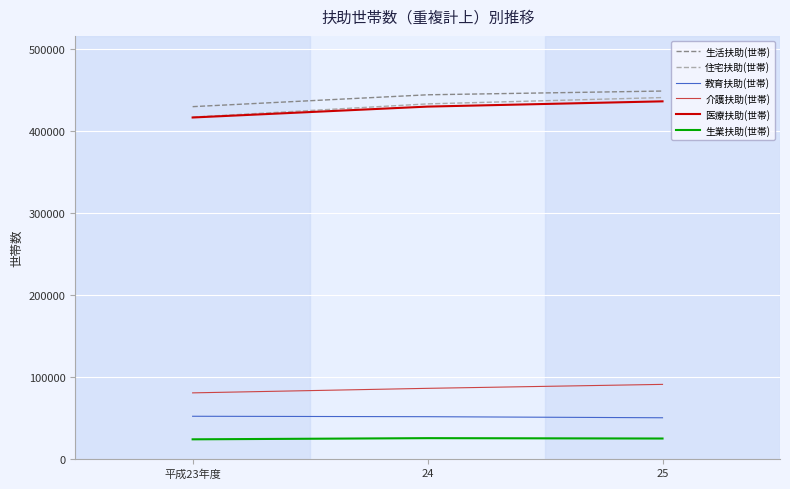

What is the smallest value displayed?

23699